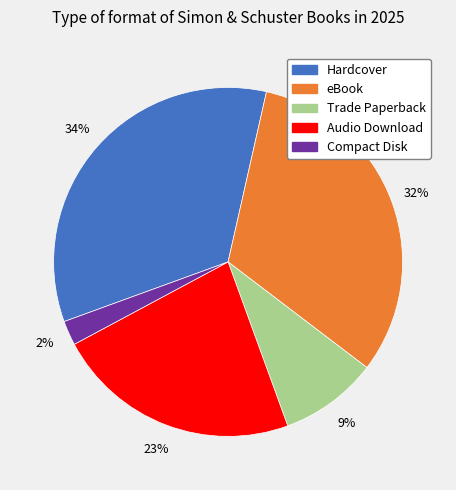

To the nearest percent, what is the difference between the largest and smallest slice percentages?

32%